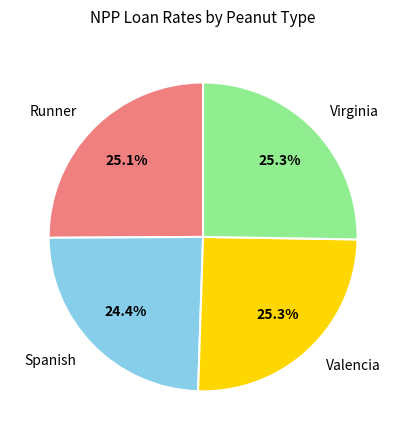

Approximately how many times larger is the value at Virginia compared to Spanish?

1.0